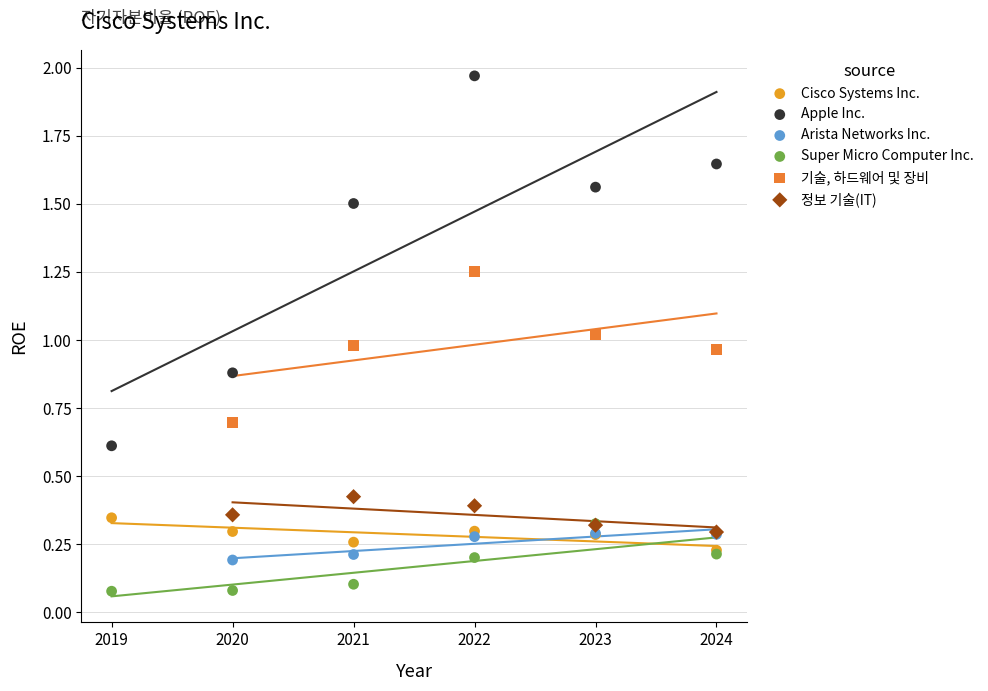

Which series reaches the minimum Y coordinate?

Super Micro Computer Inc.